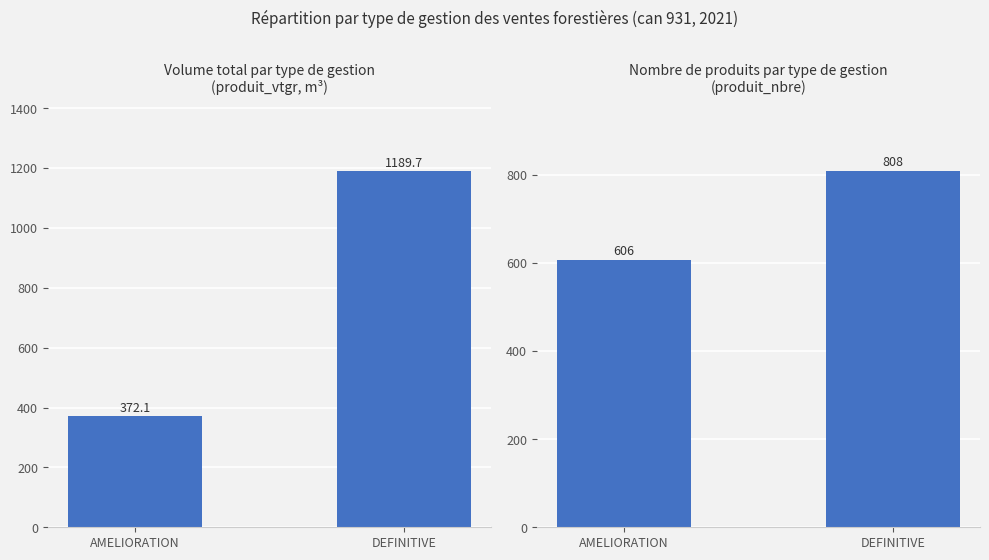

Reading right to left, extract all data points from this chart.

produit_vtgr: DEFINITIVE=1189.7	AMELIORATION=372.1
produit_nbre: DEFINITIVE=808.0	AMELIORATION=606.0